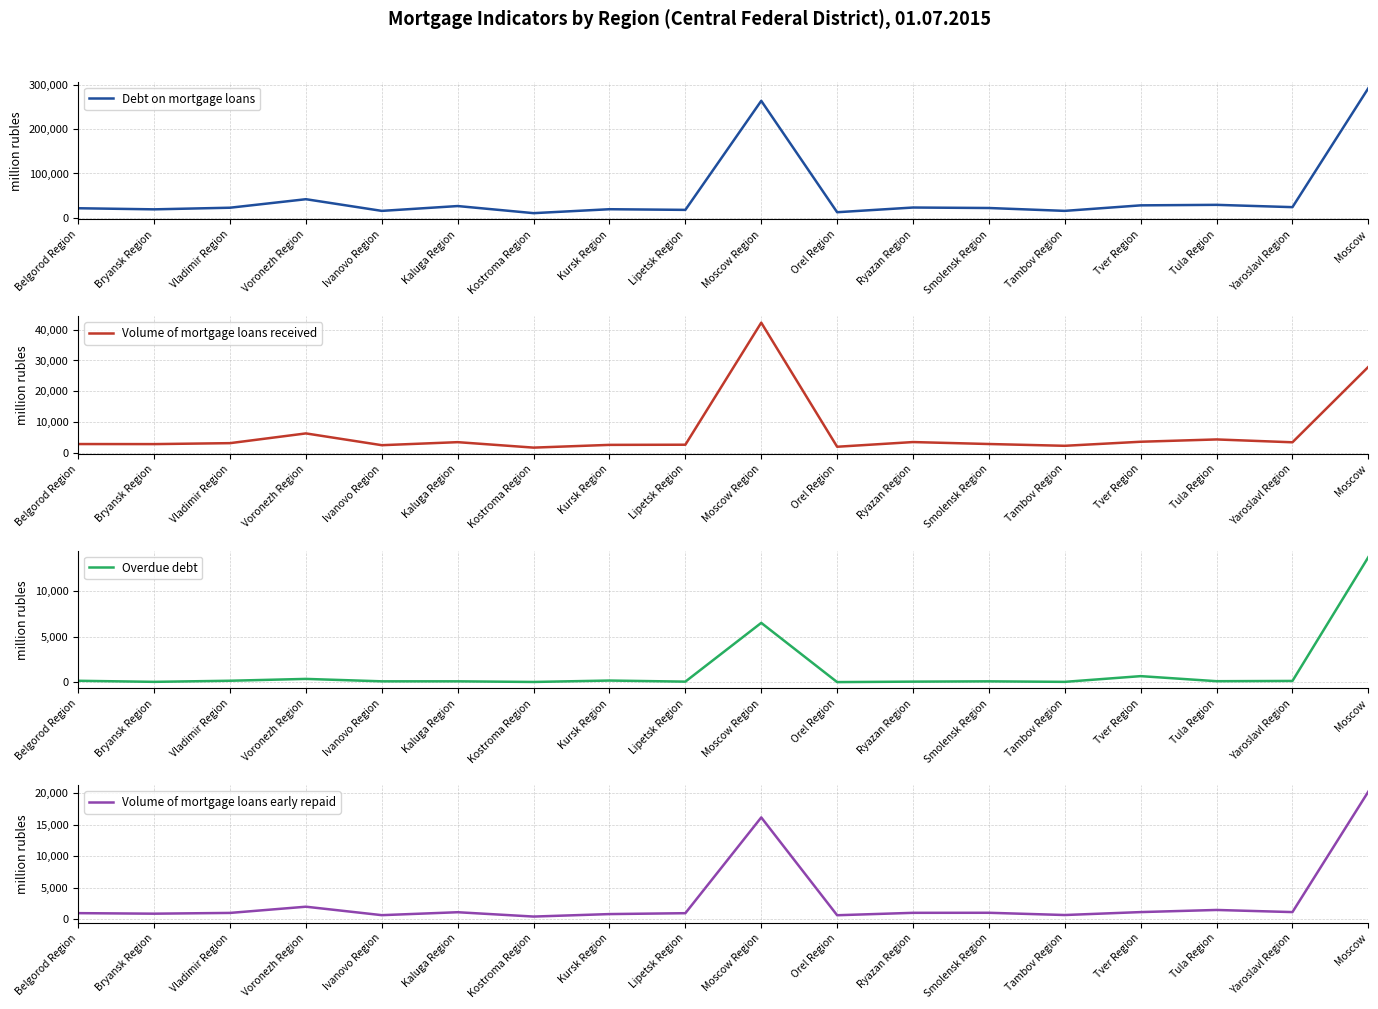

How many interior local valleys does the Debt on mortgage loans series have?

7